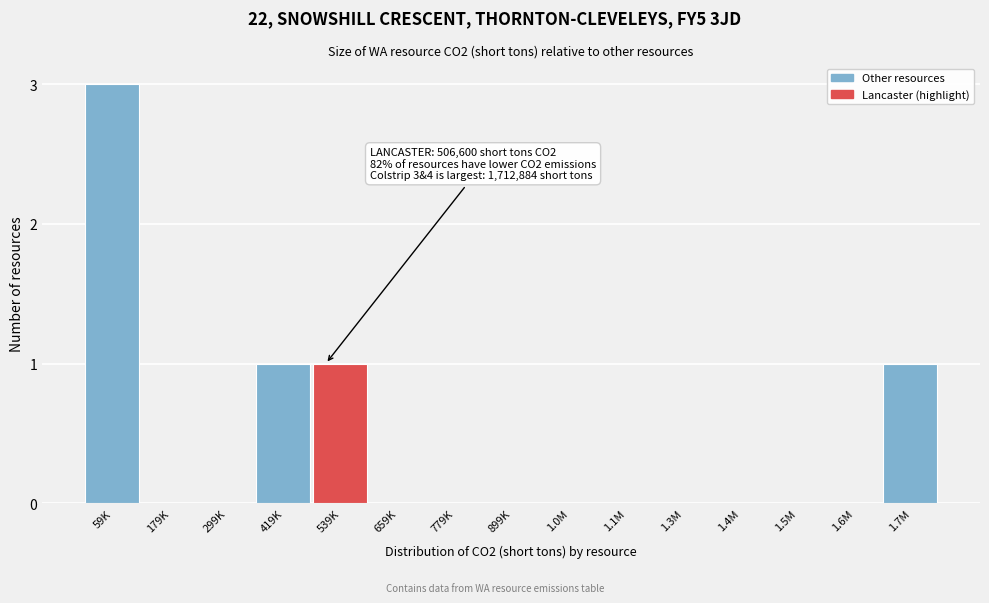

Reading right to left, extract all data points from this chart.

1.7M=1	1.6M=0	1.5M=0	1.4M=0	1.3M=0	1.1M=0	1.0M=0	899K=0	779K=0	659K=0	539K=1	419K=1	299K=0	179K=0	59K=3